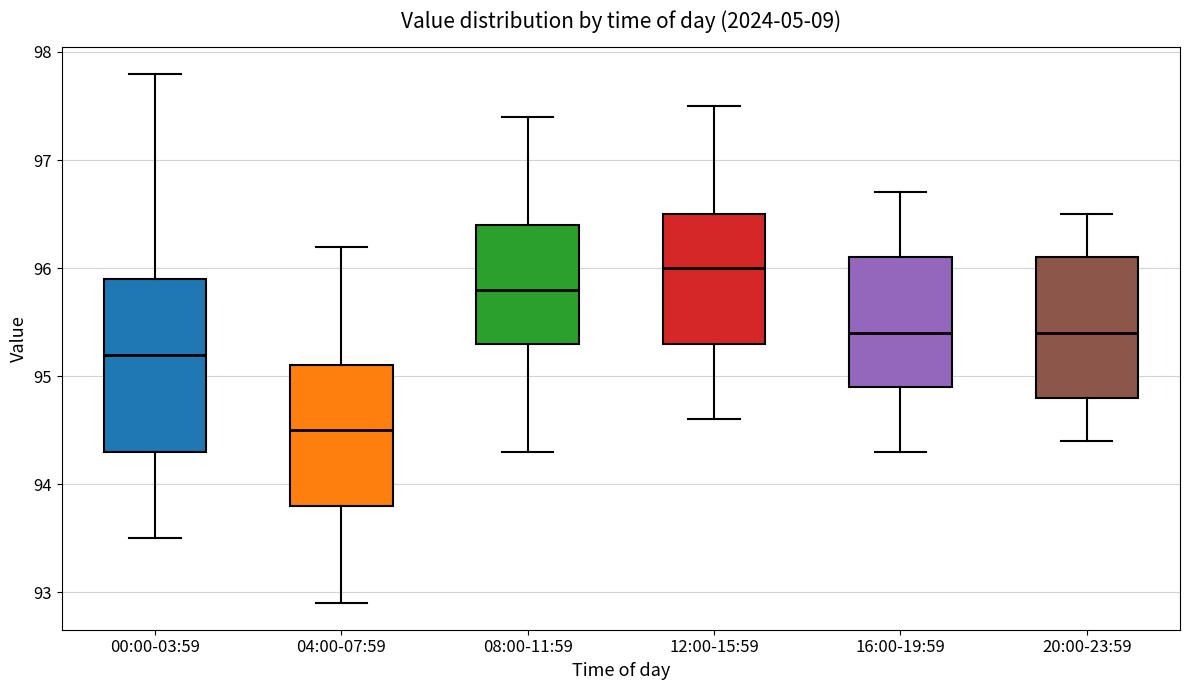

Which box's median line is the lowest?

04:00-07:59